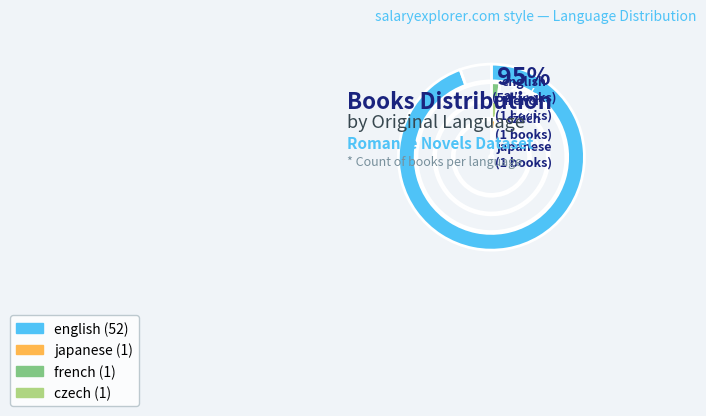

What is the smallest slice in the pie chart?

french